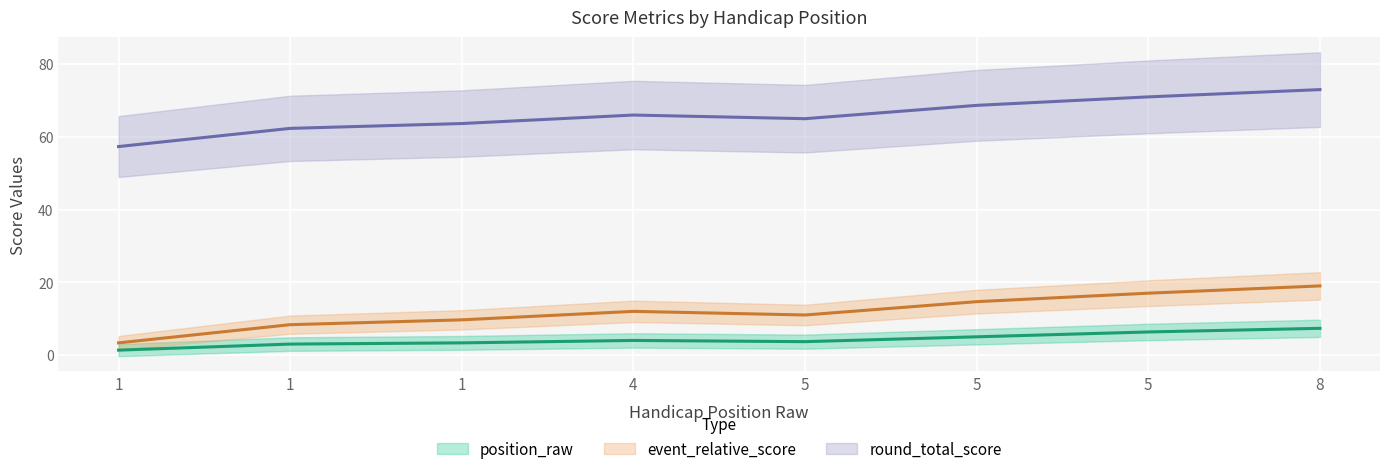

Rank the series at 4 from lowest to highest value.

position_raw, event_relative_score, round_total_score